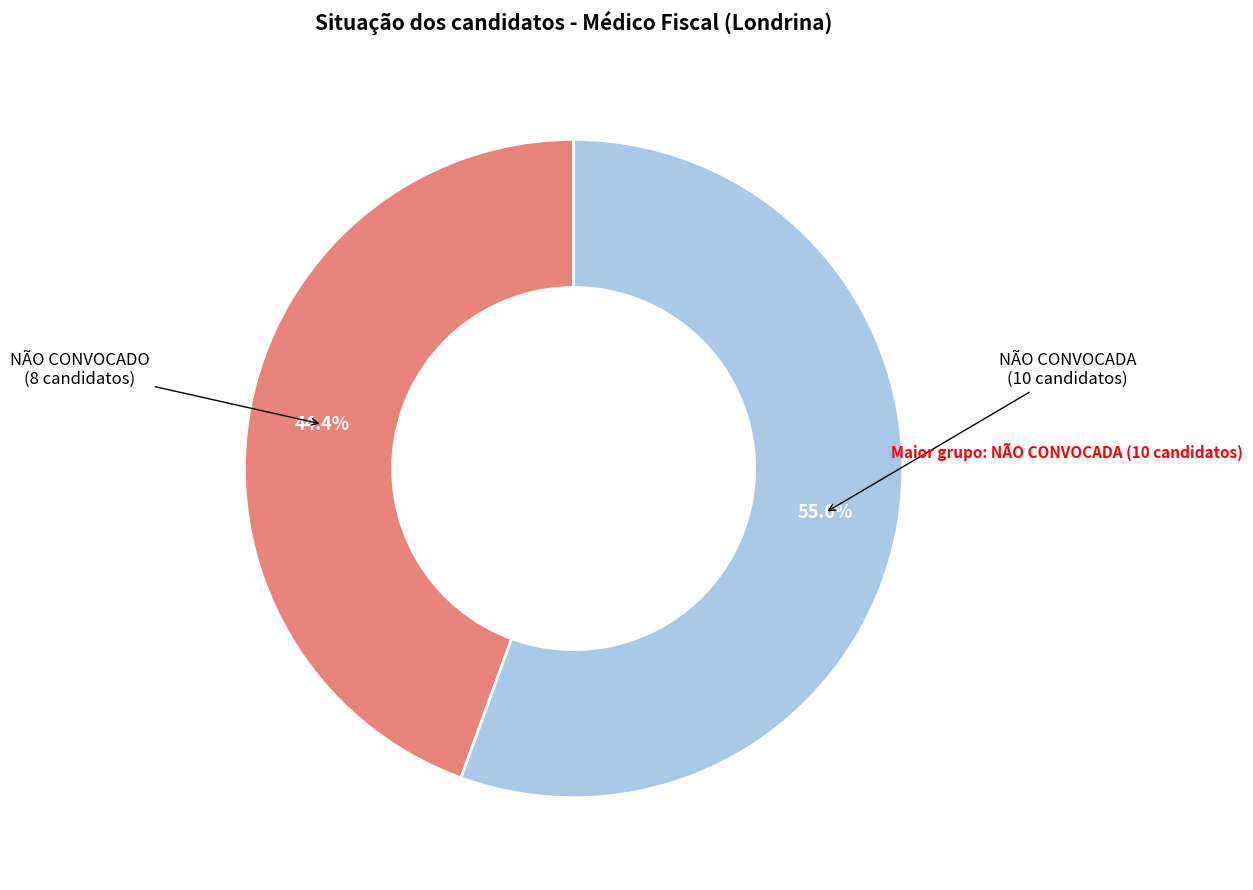

Is there any slice that represents more than half of the pie?

Yes